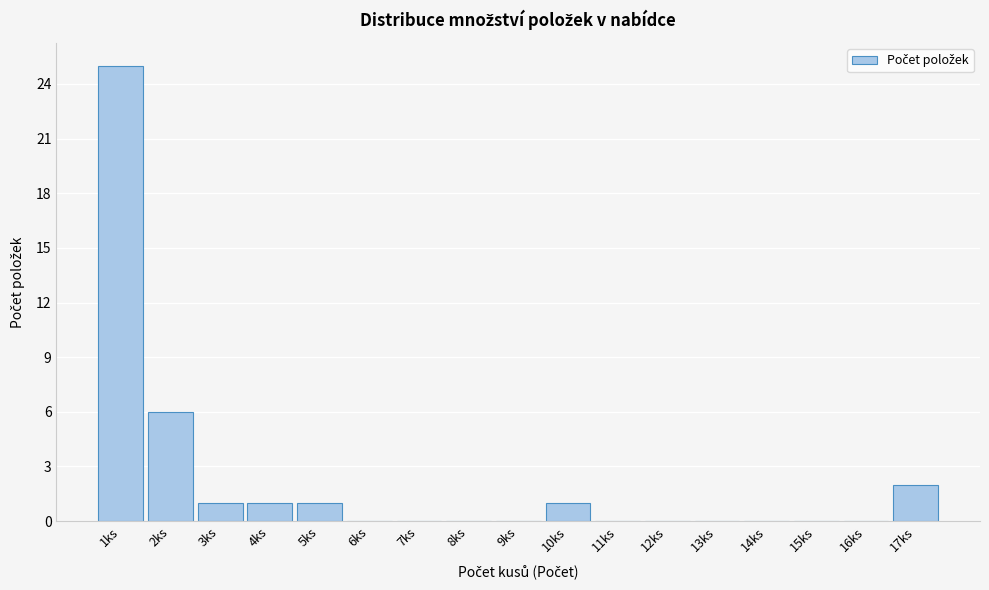

Reading right to left, transcribe all the data shown in this chart.

17ks=2	16ks=0	15ks=0	14ks=0	13ks=0	12ks=0	11ks=0	10ks=1	9ks=0	8ks=0	7ks=0	6ks=0	5ks=1	4ks=1	3ks=1	2ks=6	1ks=25